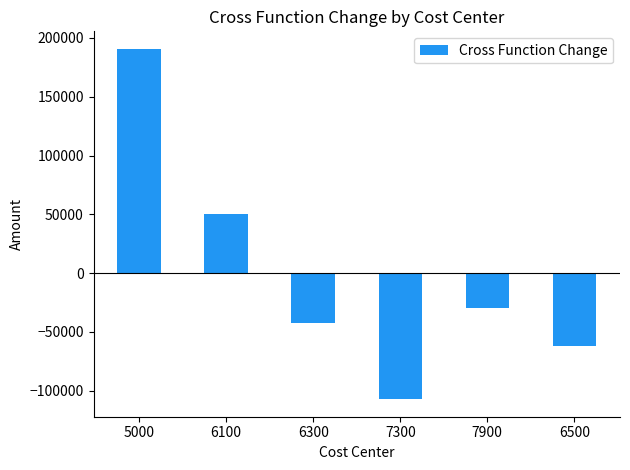

How many values exceed -30053?

2